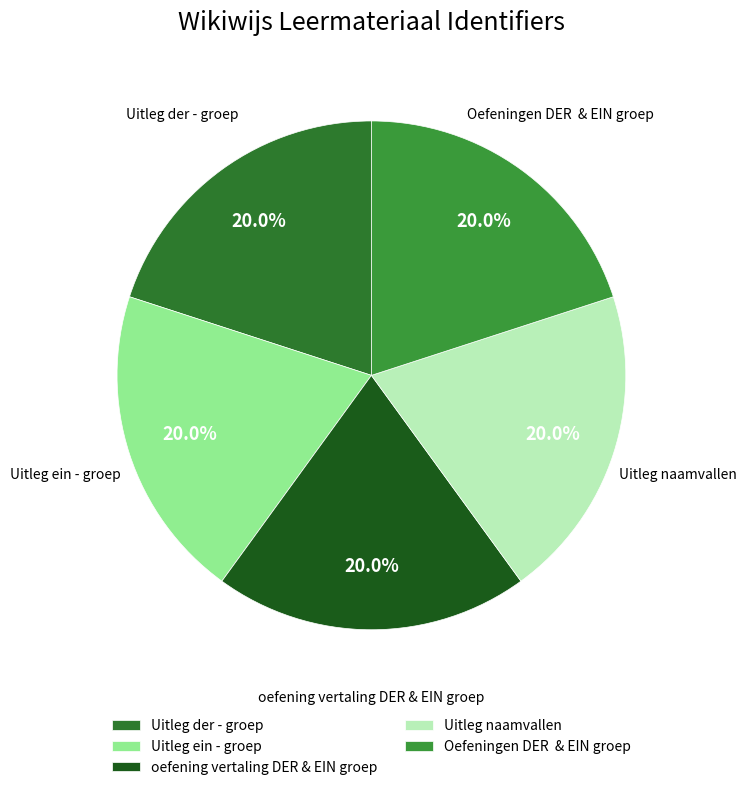

How many segments does this pie chart have?

5